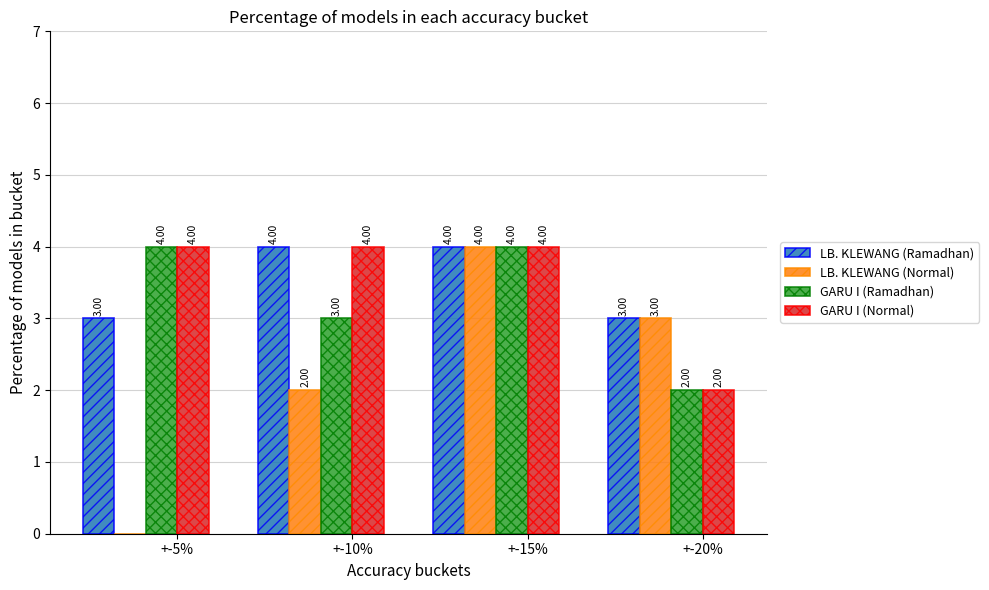

Between +-10% and +-15%, which series saw the biggest shift?

LB. KLEWANG (Normal)